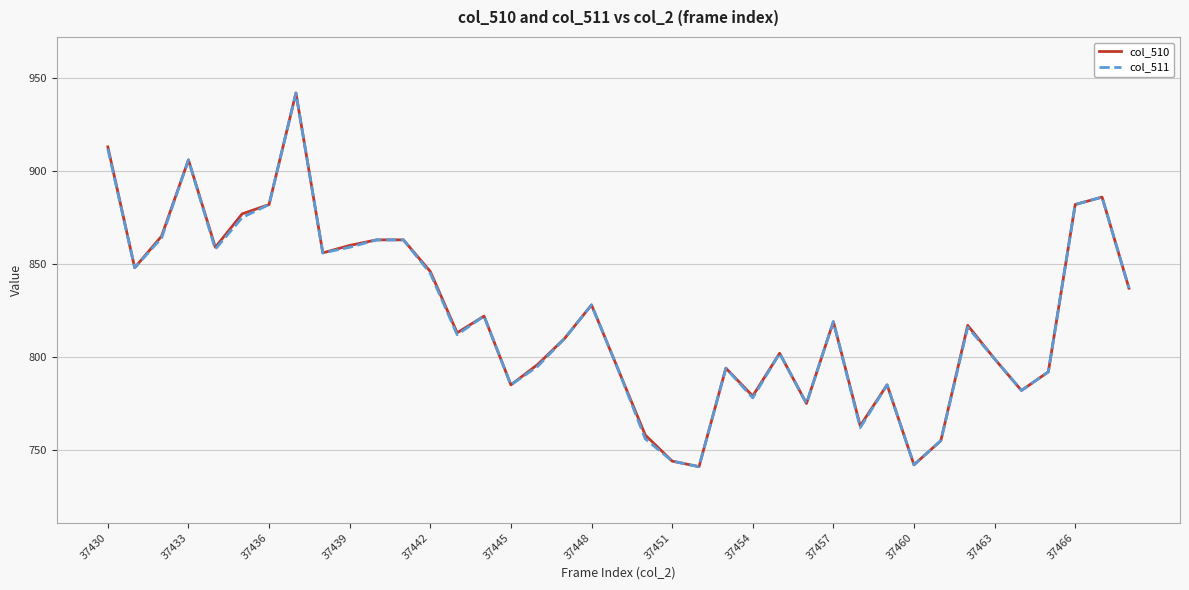

True or false: col_511 has more than 0 points higher than both neighbors.

True